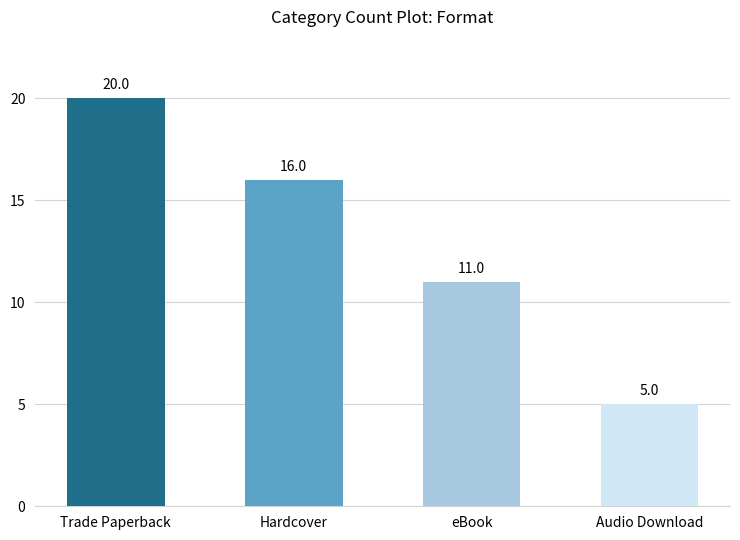

What is the maximum value shown in the chart?

20